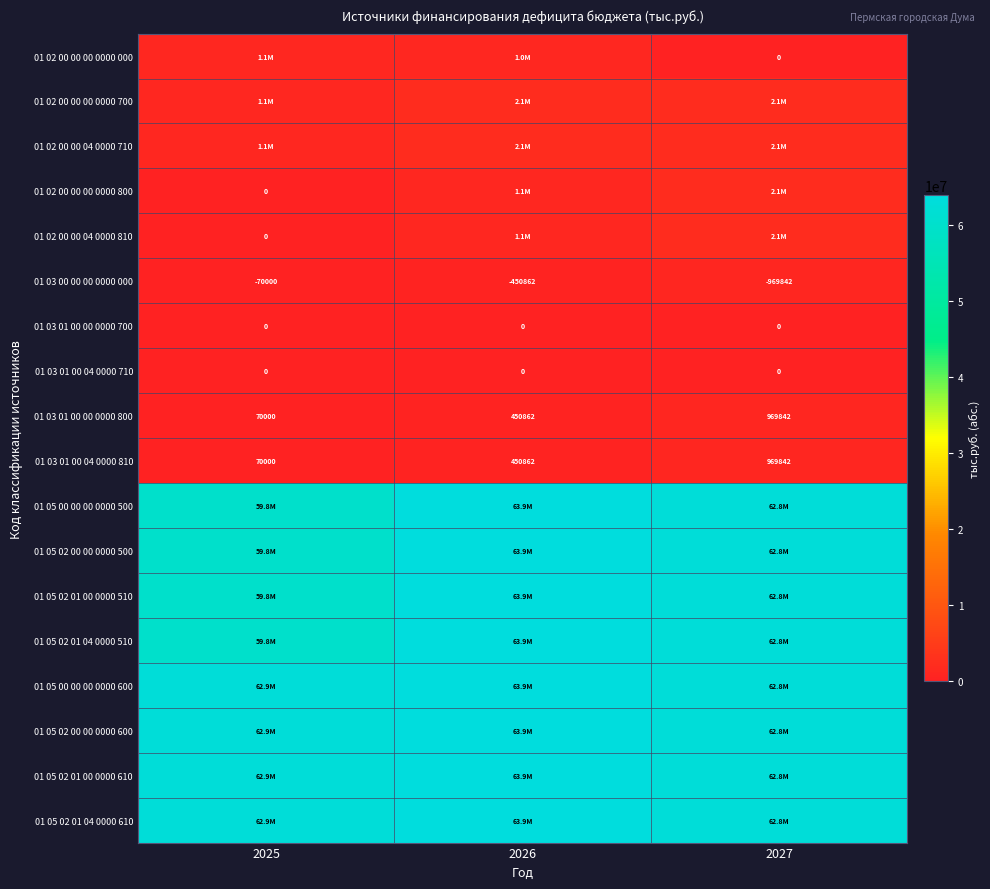

Is the value of 01 03 01 00 04 0000 810 at 2025 greater than the value of 01 03 01 00 00 0000 800 at 2026?

No